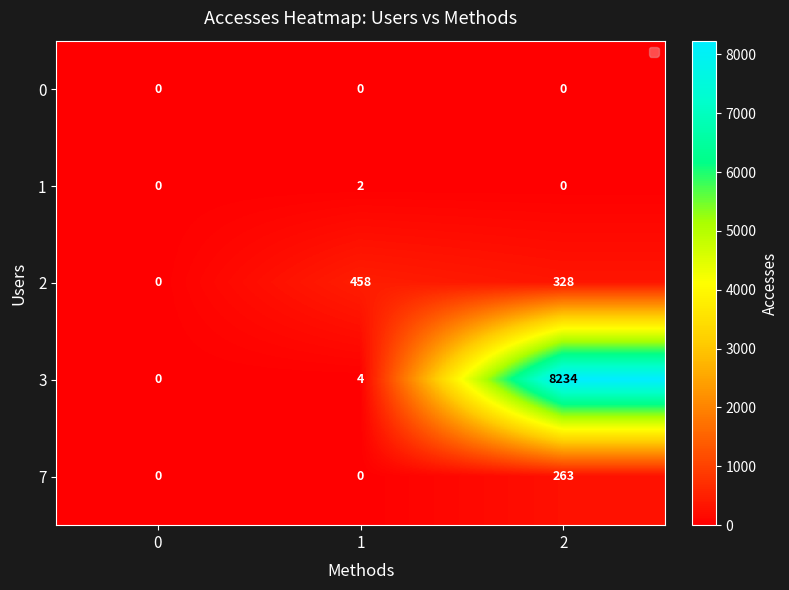

Is it true that 3 equals -4751 at 0?

False